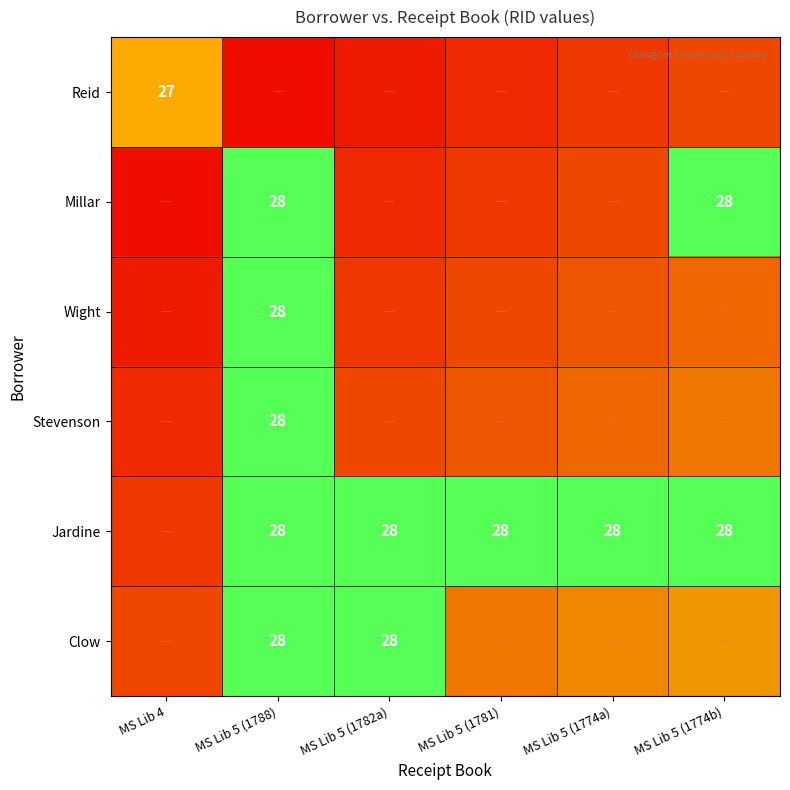

Rank the series at MS Lib 4 from lowest to highest value.

Reid, Millar, Wight, Stevenson, Jardine, Clow